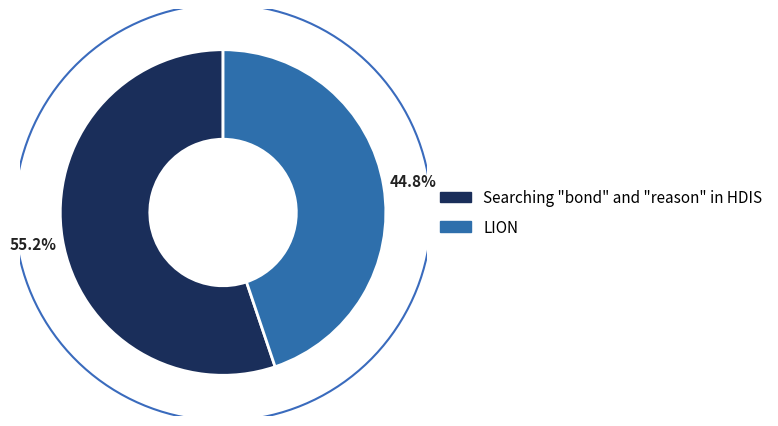

Which slice is the largest?

Searching "bond" and "reason" in HDIS